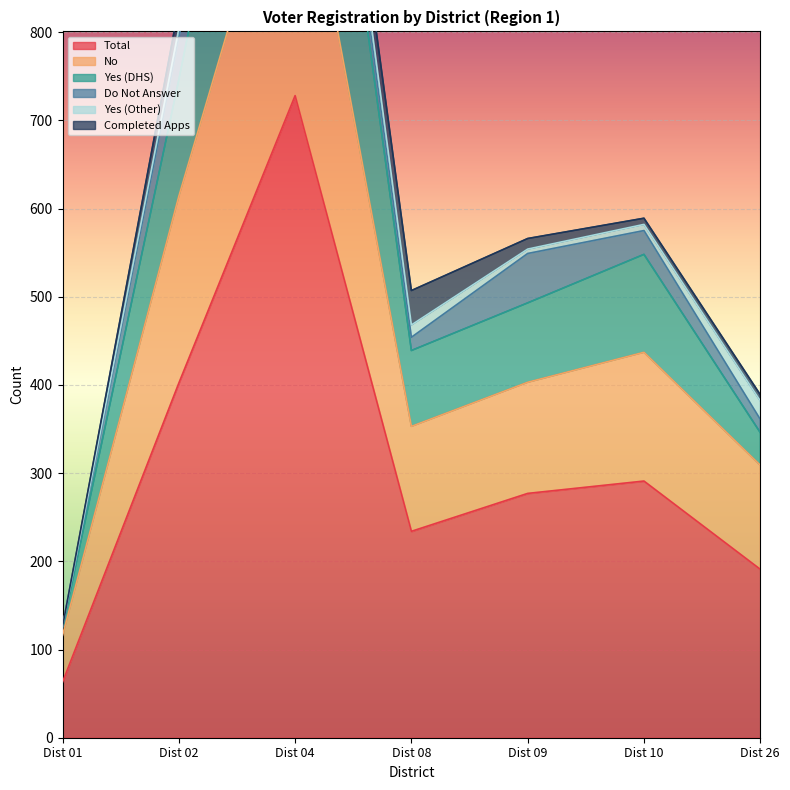

Which category has the highest value across all series?

Dist 04